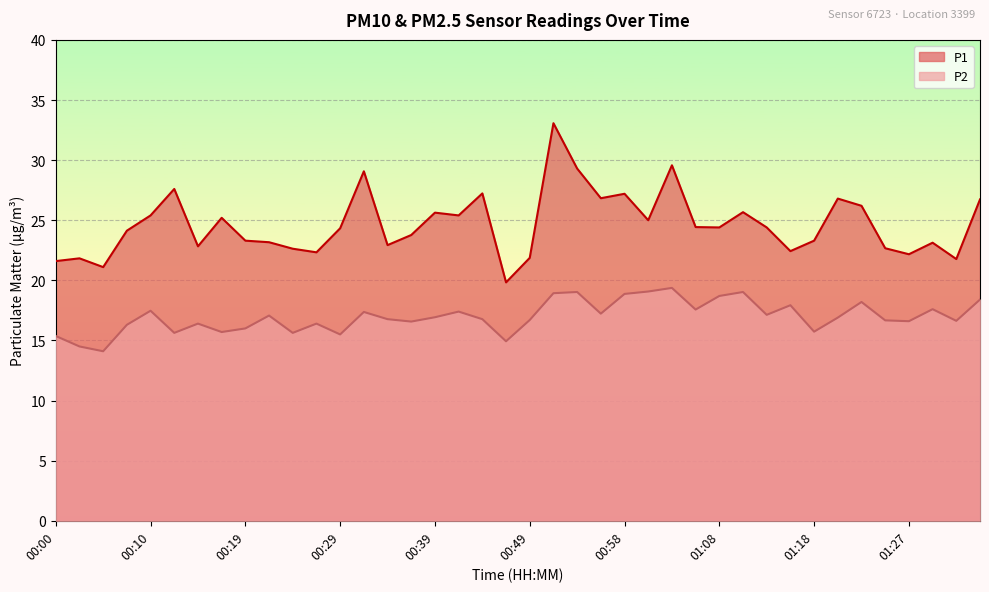

True or false: P1 and P2 intersect in this chart.

False